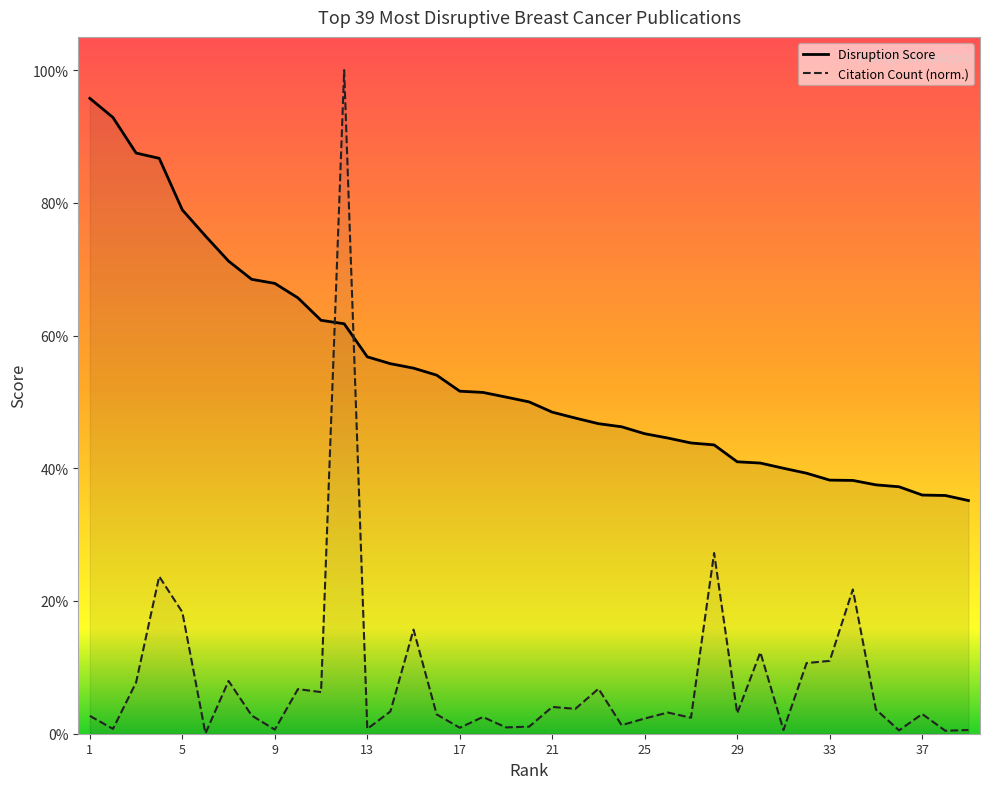

Which series has the widest spread of values?

Citation Count (norm.)